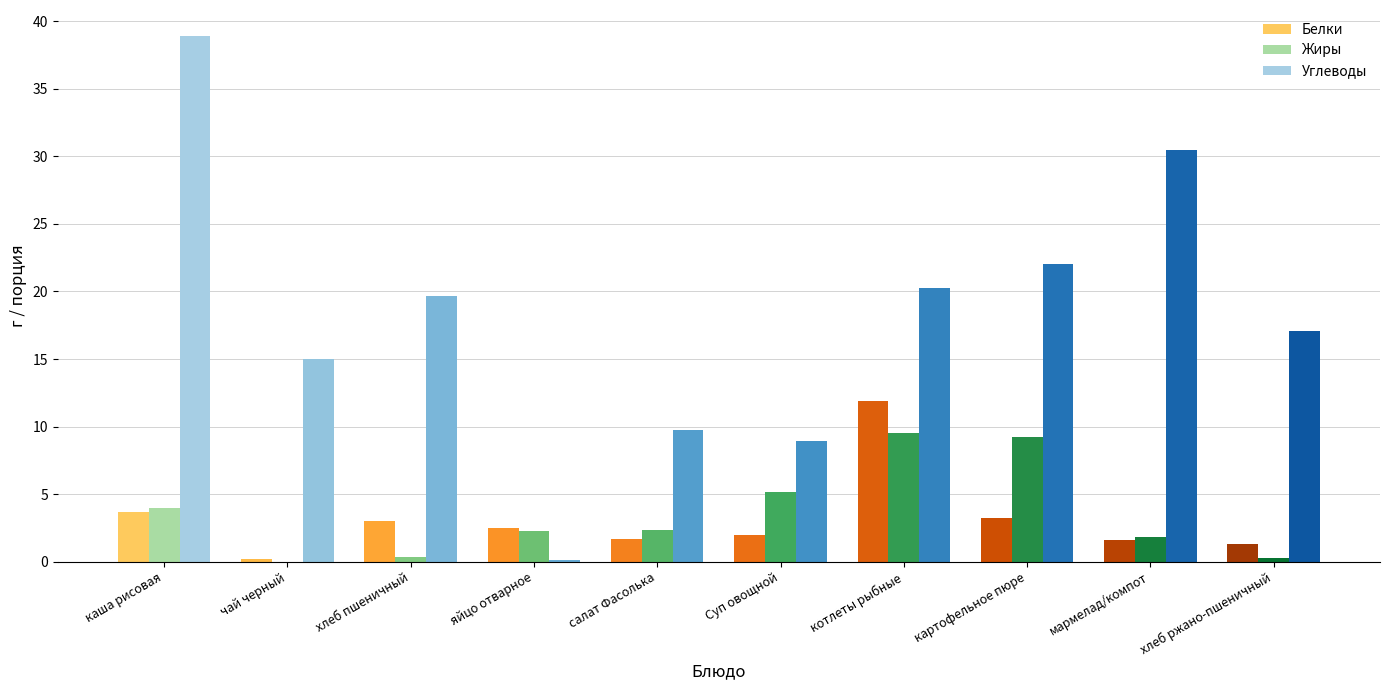

Is the value of Жиры at хлеб пшеничный greater than the value of Белки at хлеб пшеничный?

No